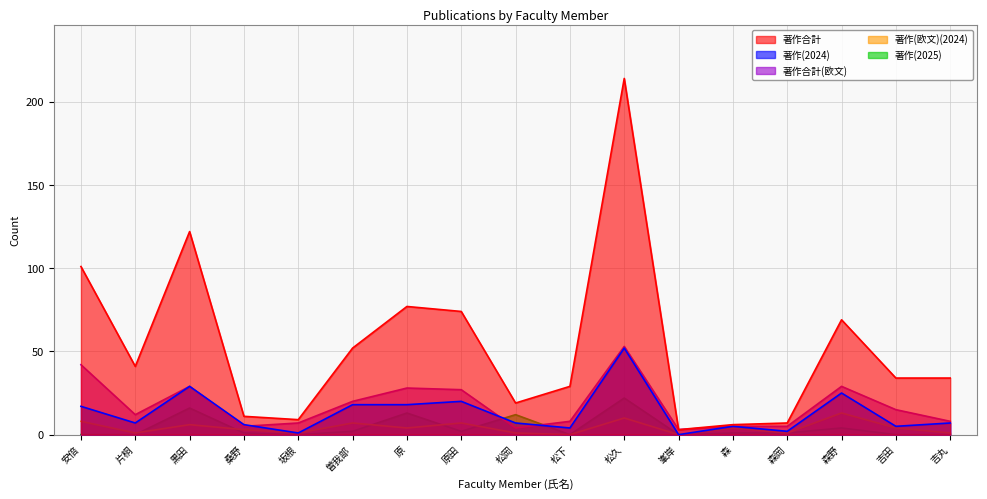

What is the label of the 10th point from the right?

原田